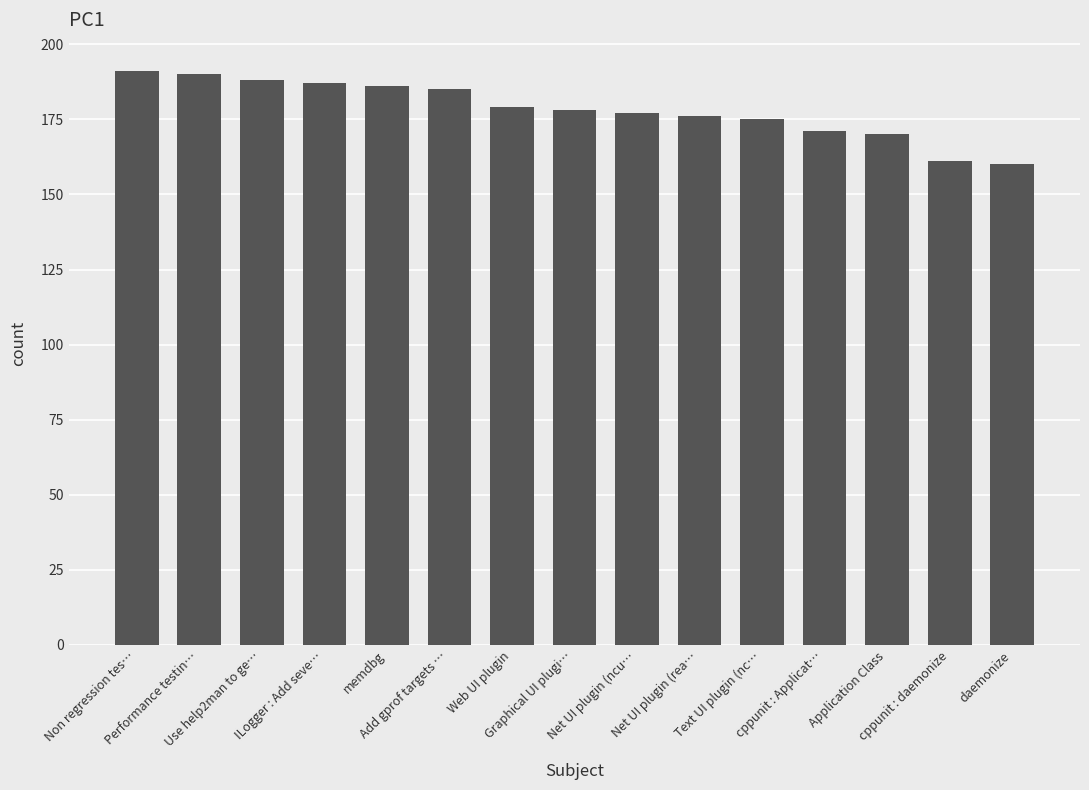

True or false: the data shows 236 at Application Class.

False